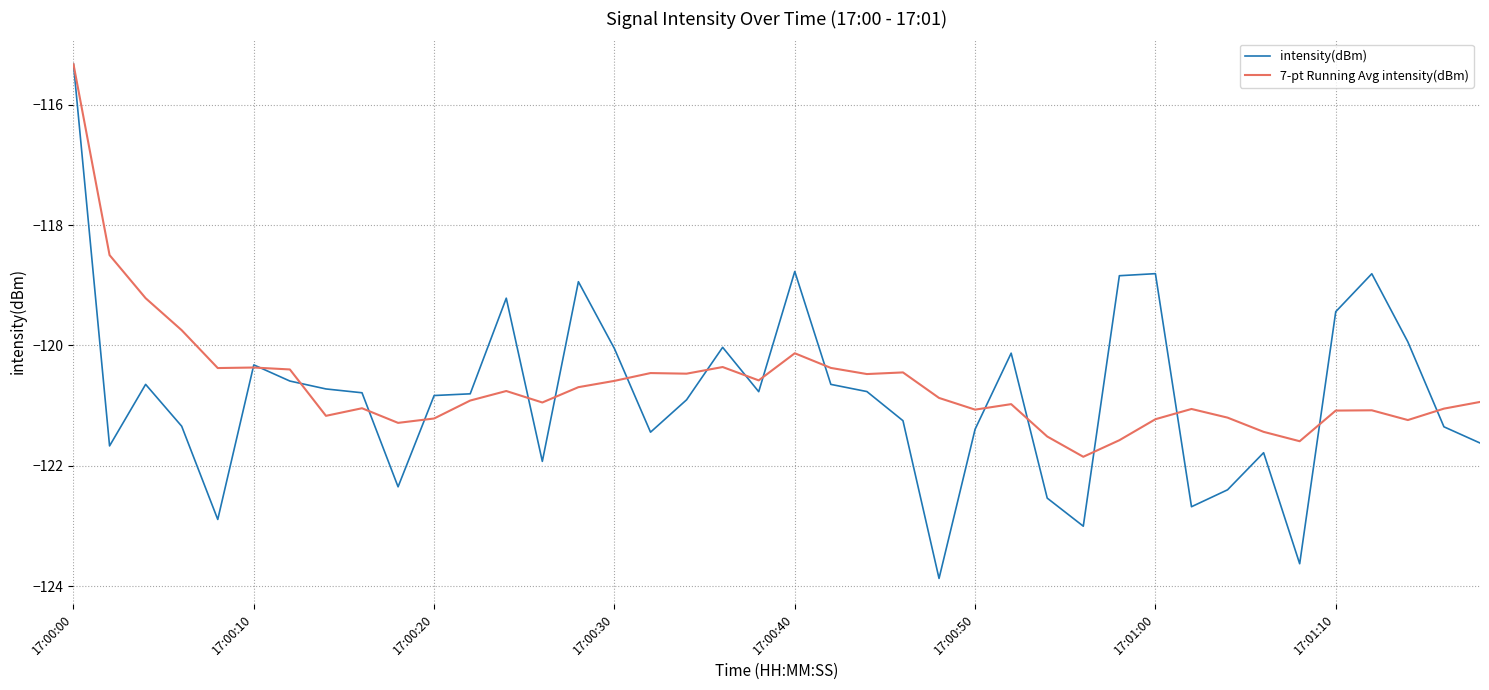

Which series has the widest spread of values?

intensity(dBm)